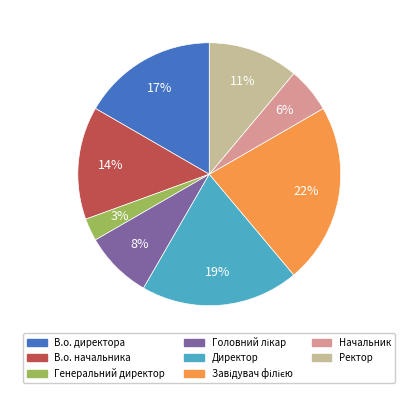

To the nearest percent, what is the difference between the largest and smallest slice percentages?

19%